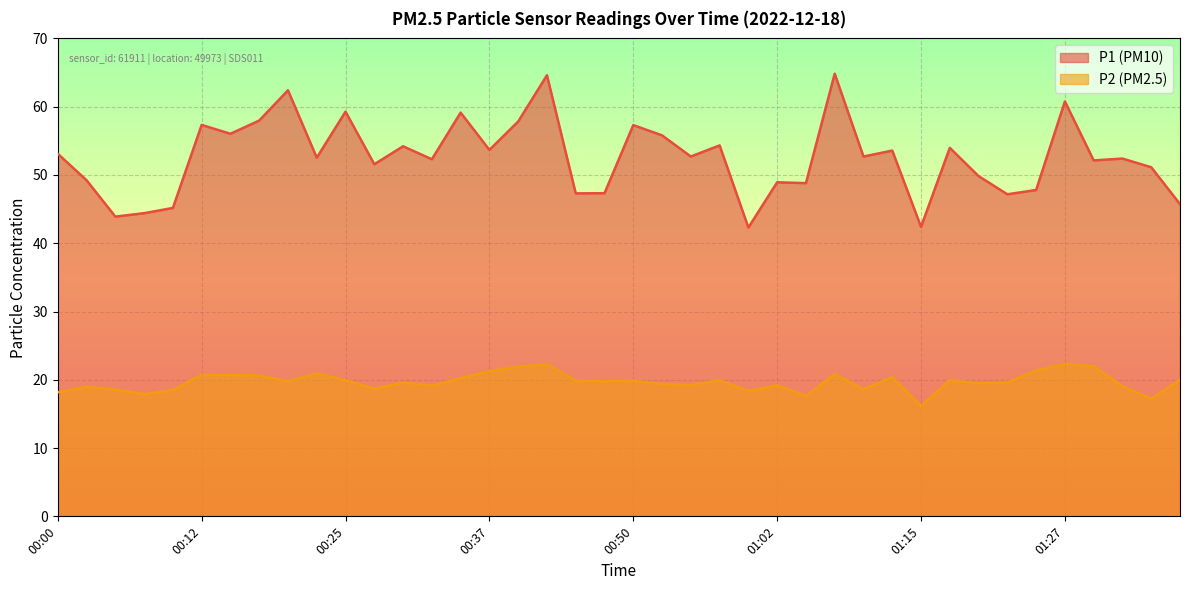

How many interior local valleys does the P1 series have?

14